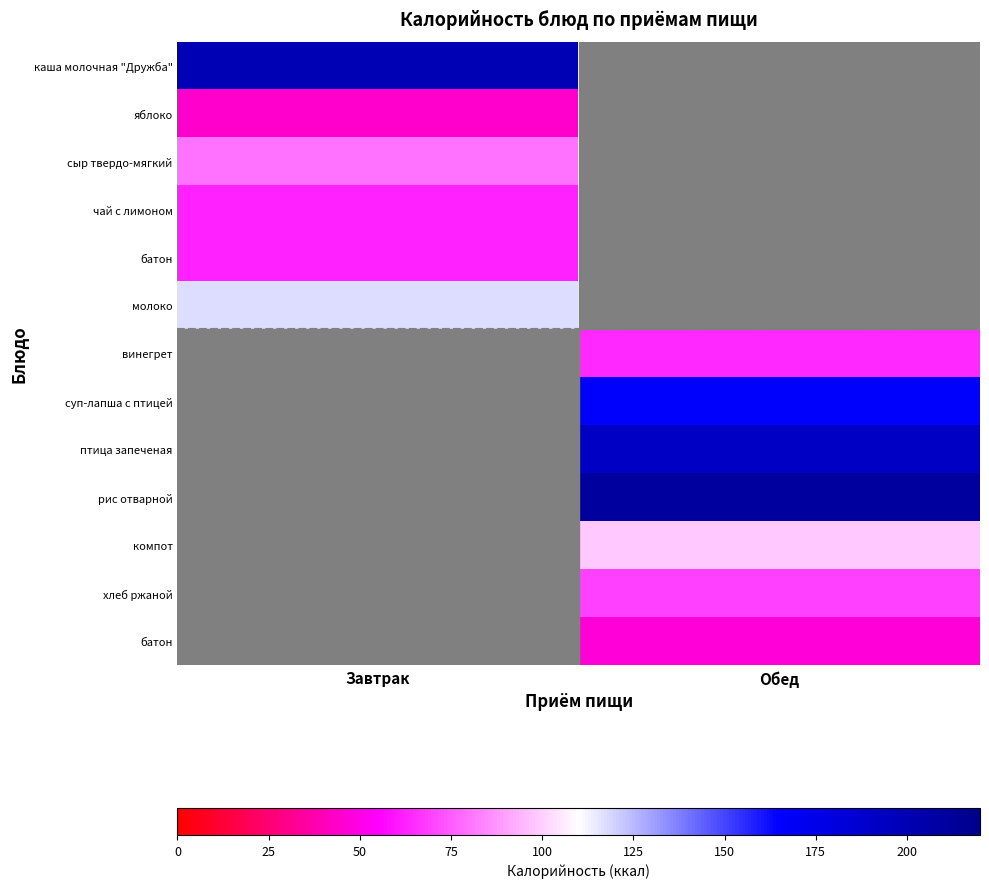

Which has a higher value, Обед or Завтрак?

Завтрак